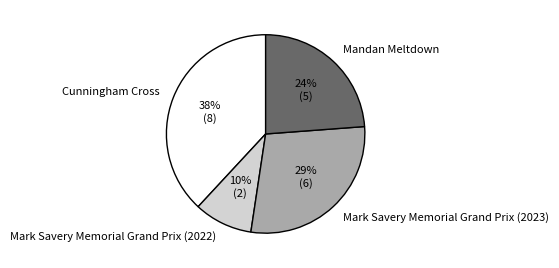

How many slices are in this pie chart?

4